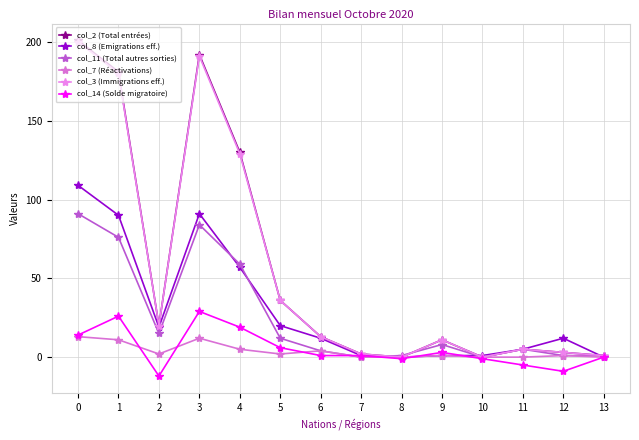

What is the difference between the maximum and minimum values in the col_2 (Total entrées) series?

201